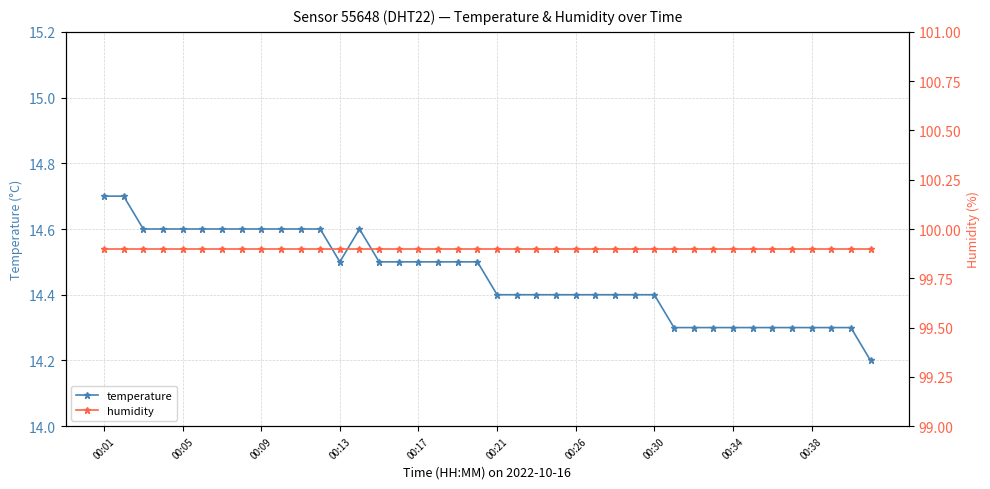

Which series has the largest range (max minus min)?

temperature